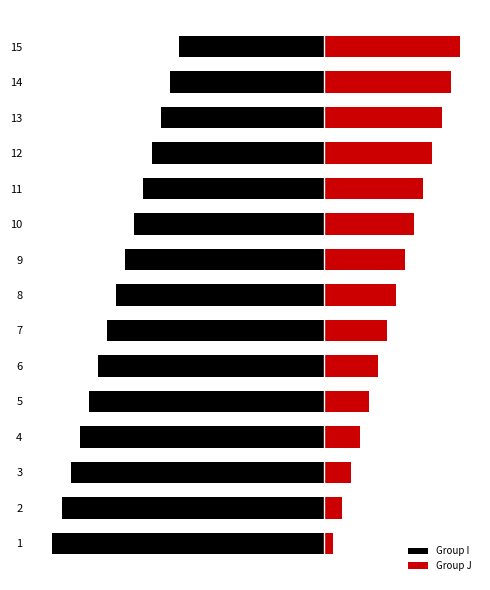

Which series has the largest range (max minus min)?

Group I